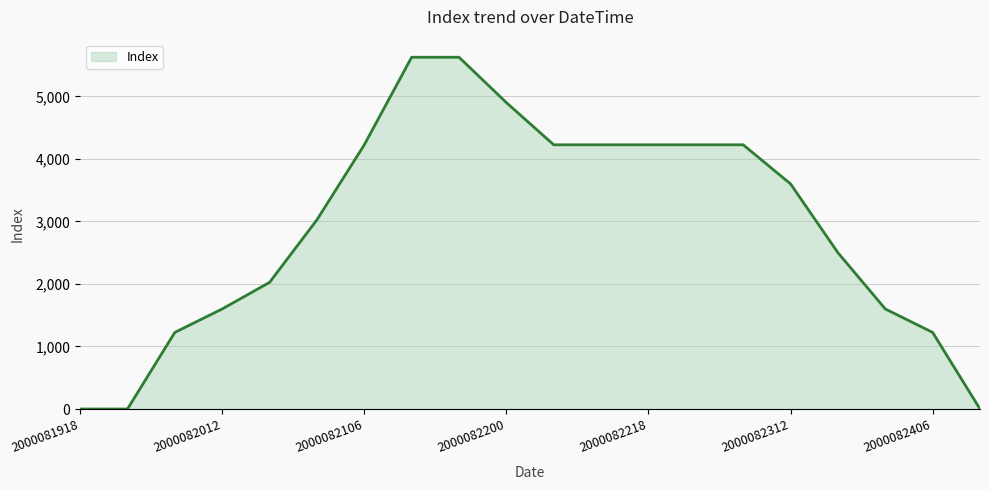

What is the difference between the maximum and minimum values?

5625